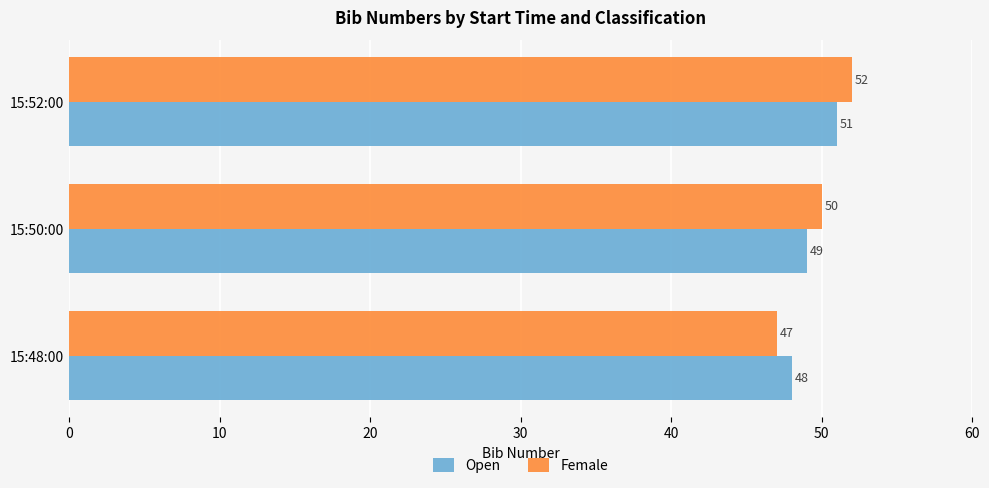

Count the number of data series in this chart.

2